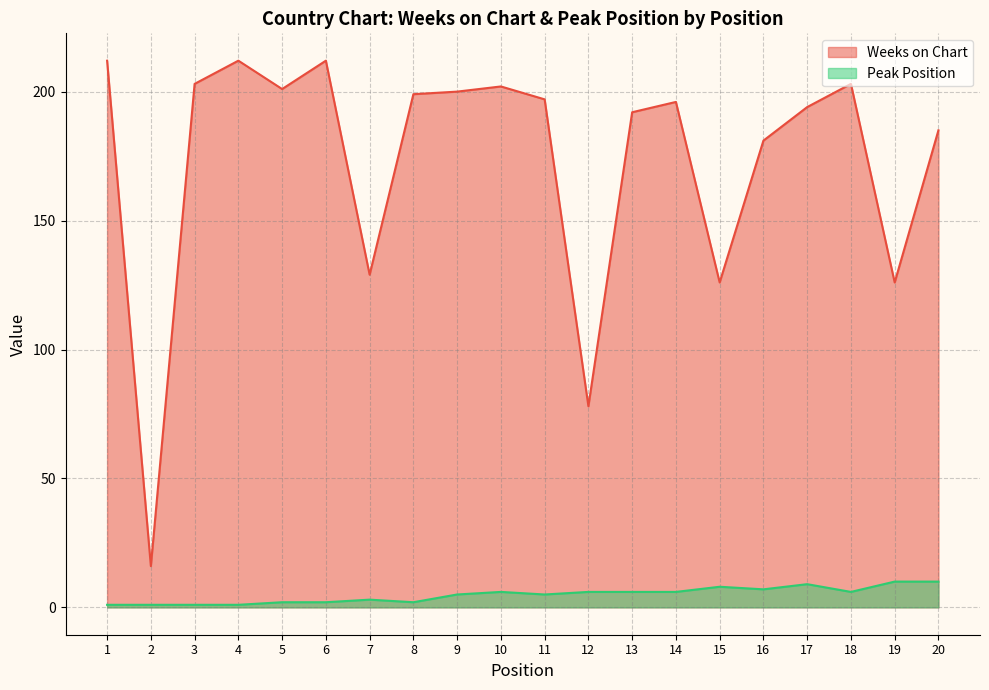

True or false: Weeks on Chart has more than 1 points higher than both neighbors.

True